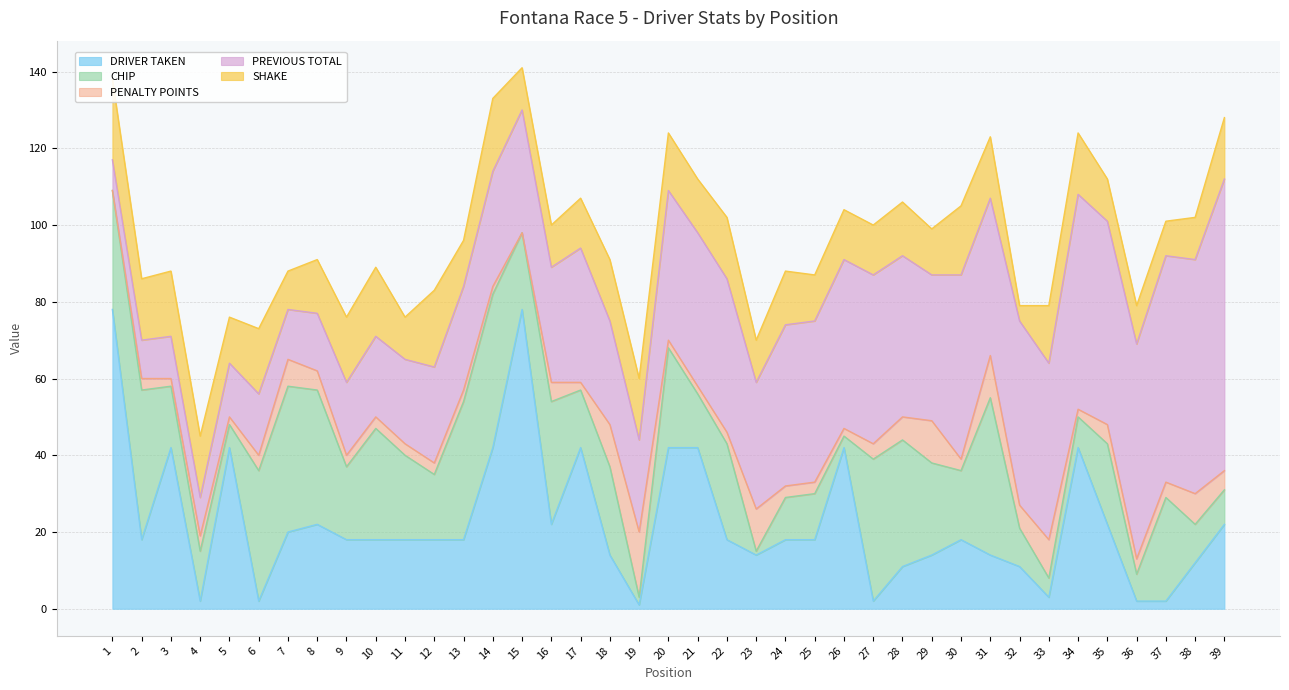

Rank the series by their maximum value, from highest to lowest.

DRIVER TAKEN, PREVIOUS TOTAL, CHIP, SHAKE, PENALTY POINTS